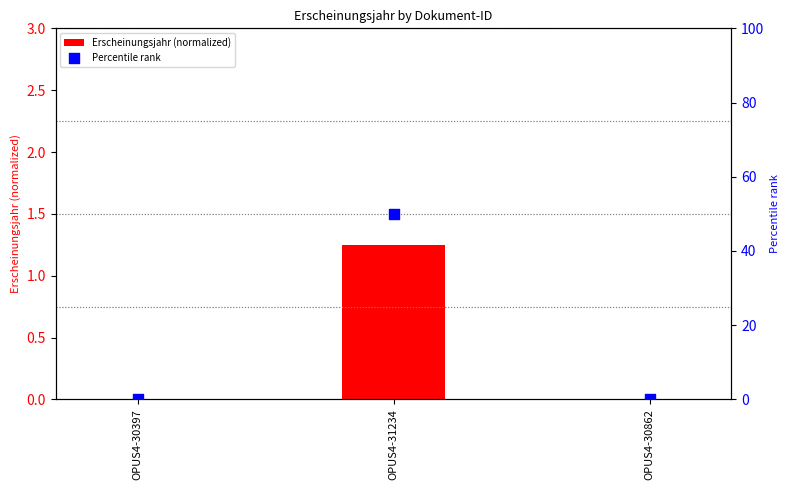

Is the value of Erscheinungsjahr (normalized) at OPUS4-30862 greater than the value of Percentile rank at OPUS4-30862?

No